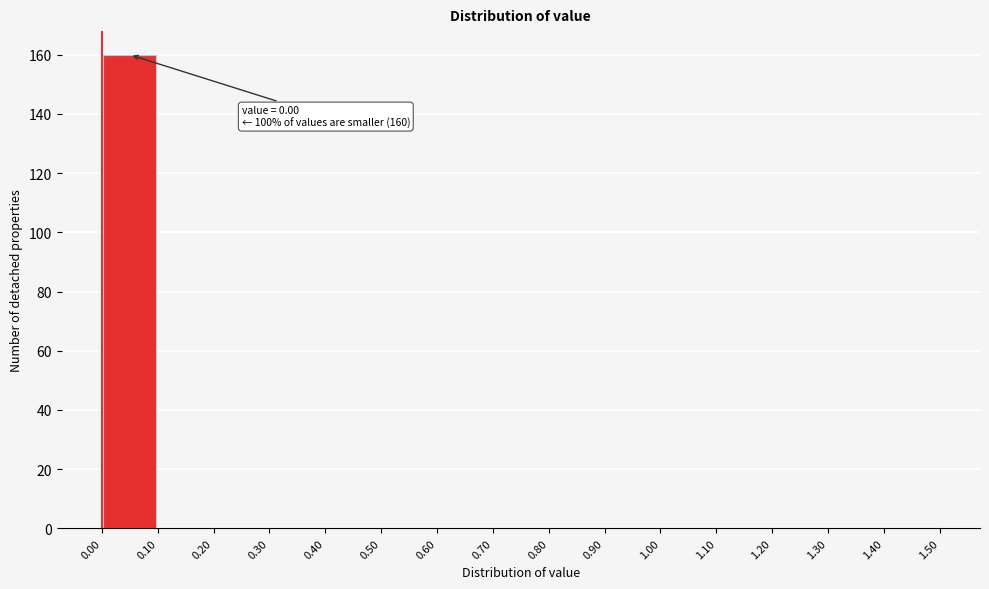

Which range on the x-axis has the tallest bar?

0.00 to 0.10